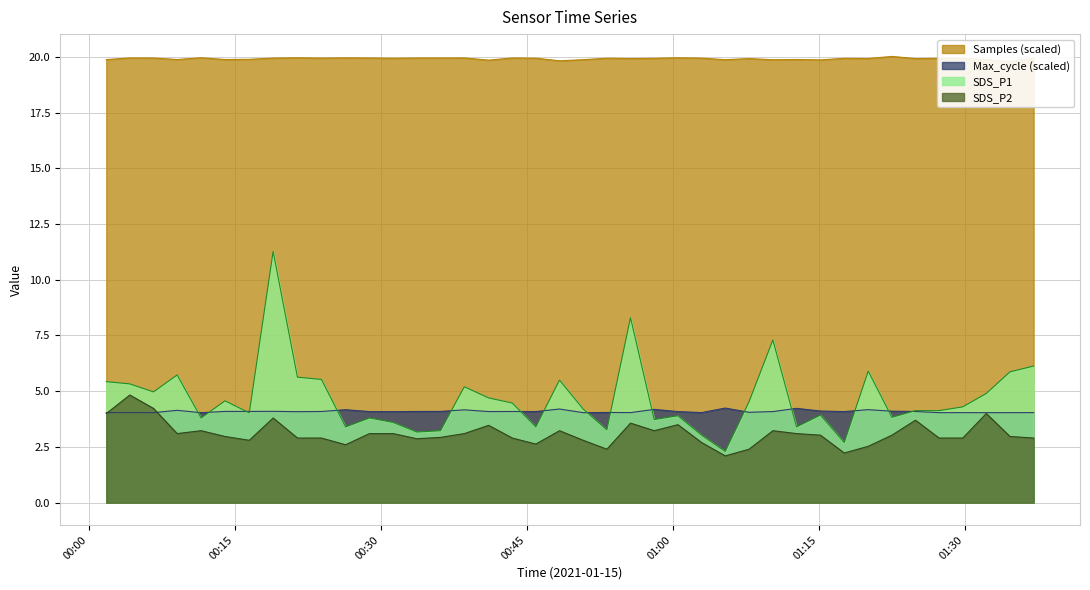

Which series has the largest total across all categories?

Samples